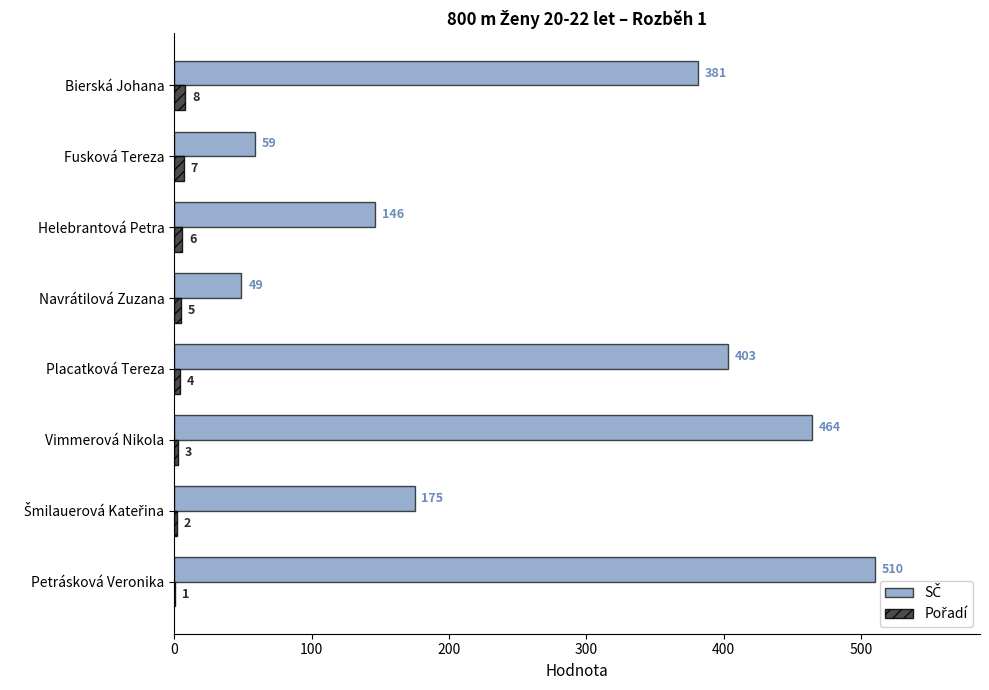

At which category is the sum across all series the highest?

Petrásková Veronika